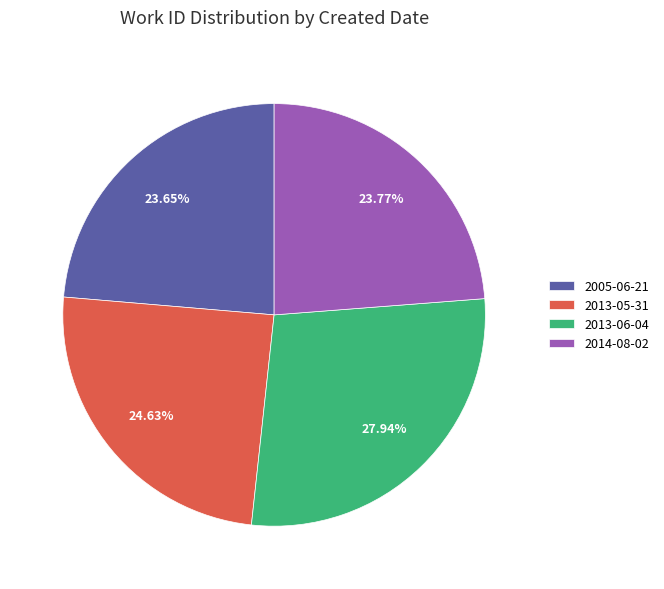

Combined, do 2005-06-21 and 2013-05-31 account for over 50%?

No